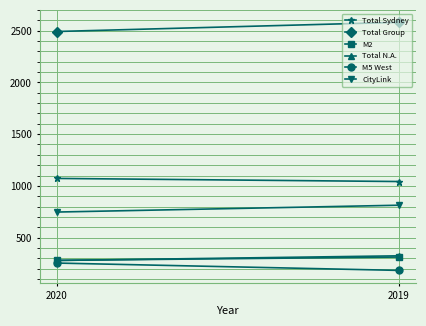

What is the minimum value for M2?

280